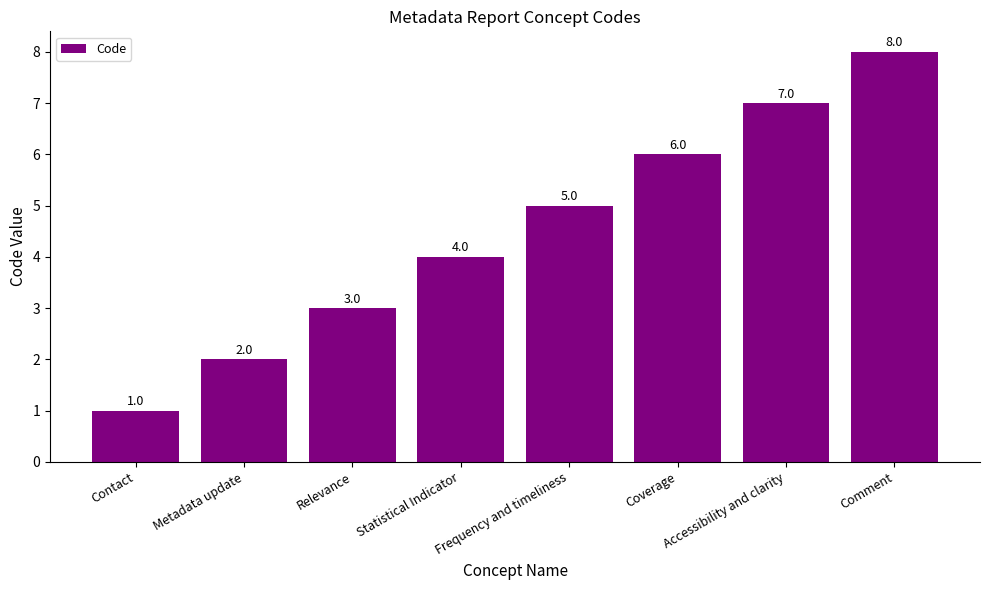

What is the sum of all values?

36